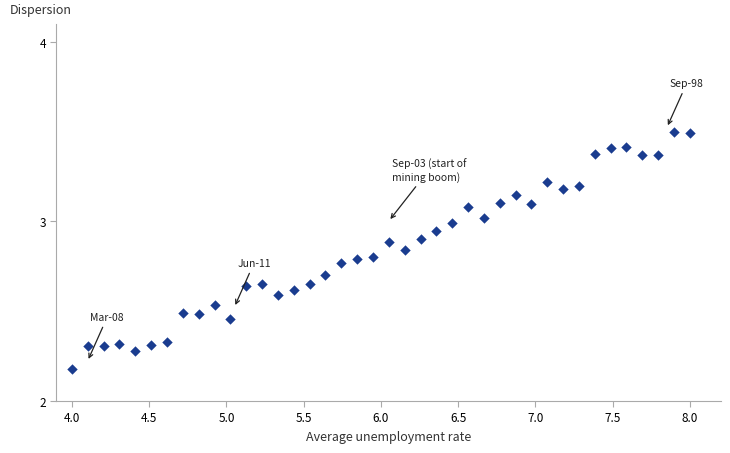

What Y value in the scatter plot is closest to 2?

2.2